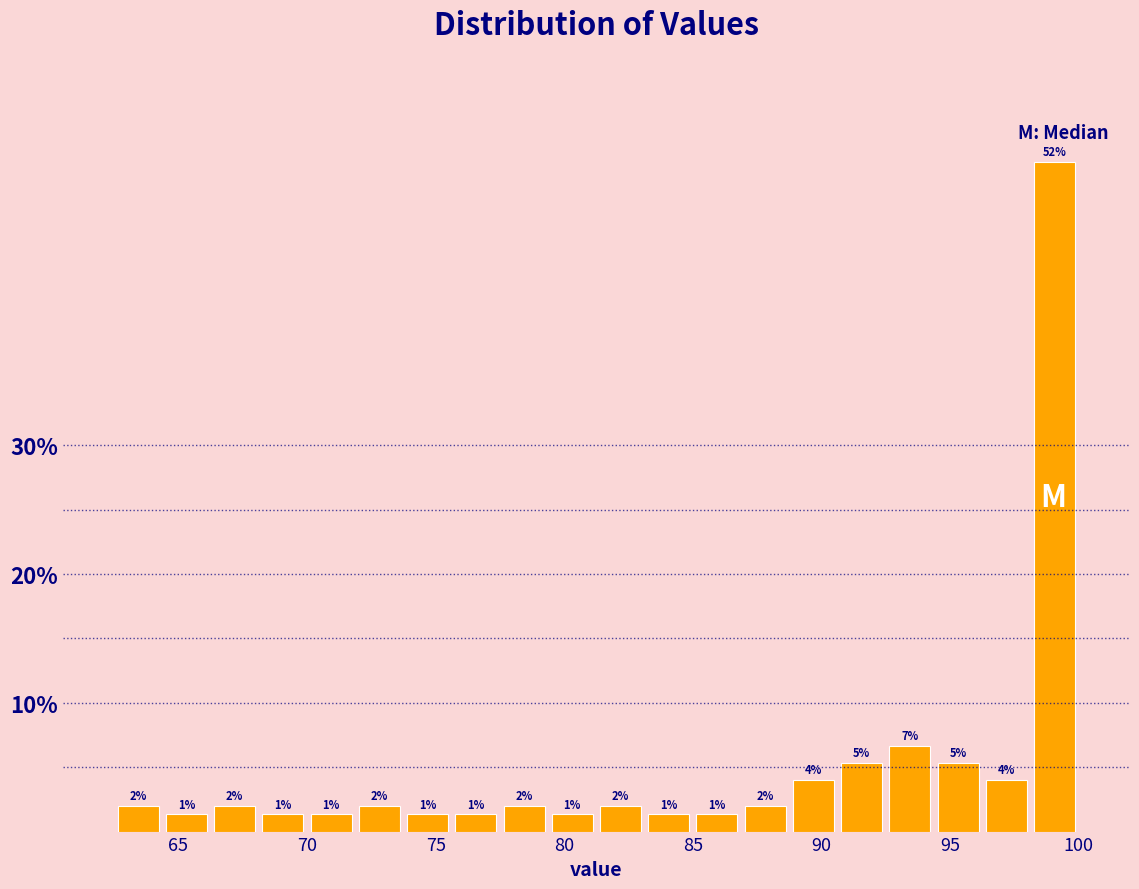

Around what value on the x-axis is the tallest bar? Give the approximate position of its centre, as read against the axis.

99.0